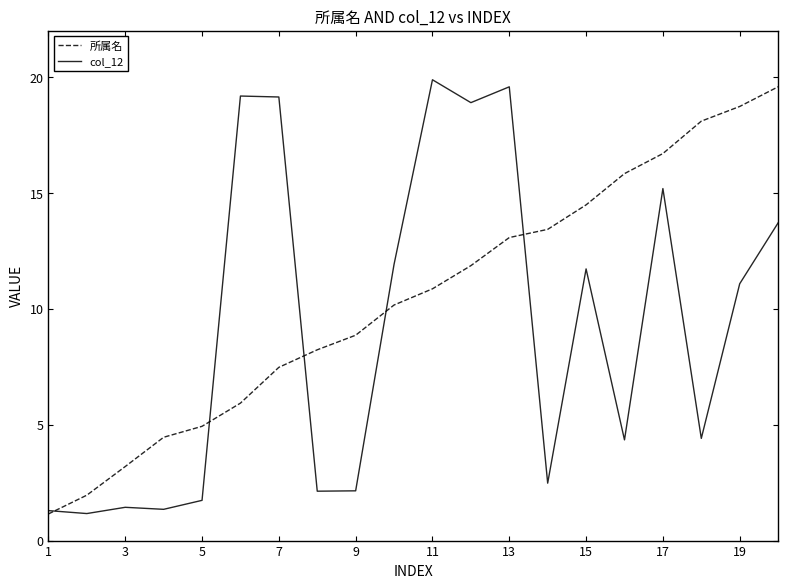

What is the smallest value displayed?

1.1